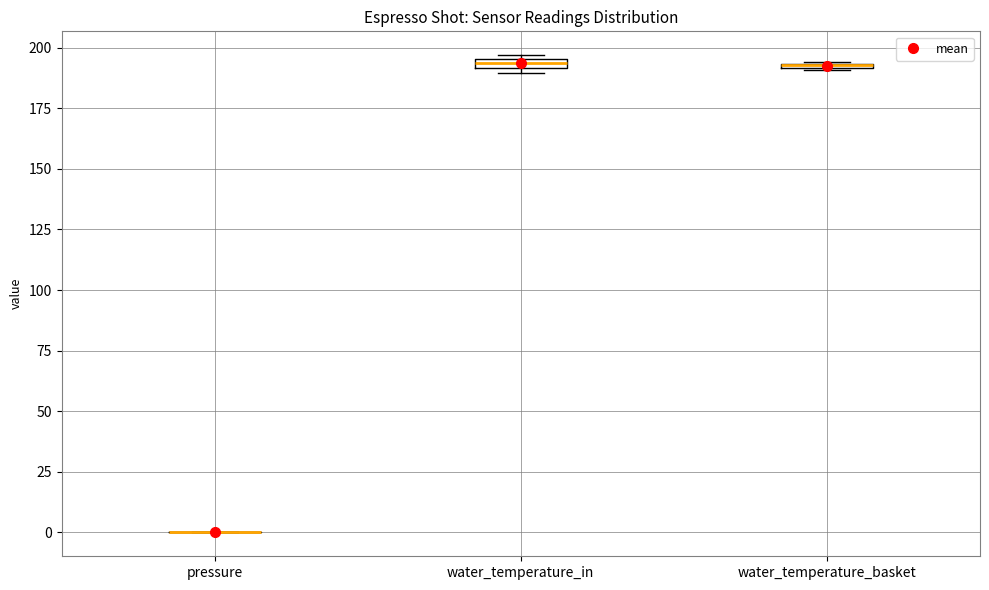

Where is the lower edge of the box for water_temperature_in on the y-axis? The values are not printed on the chart, so give them approximately, as read against the axis.

190